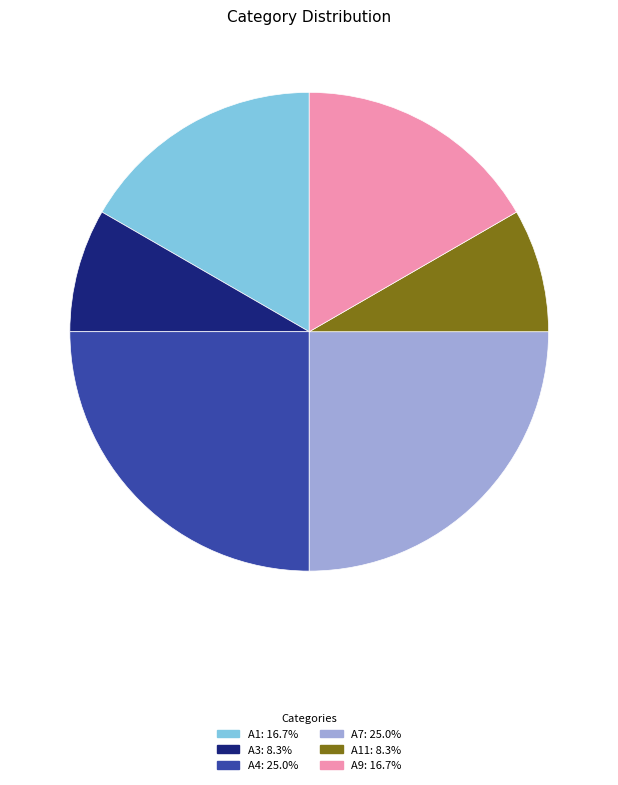

Count the number of slices in the pie.

6